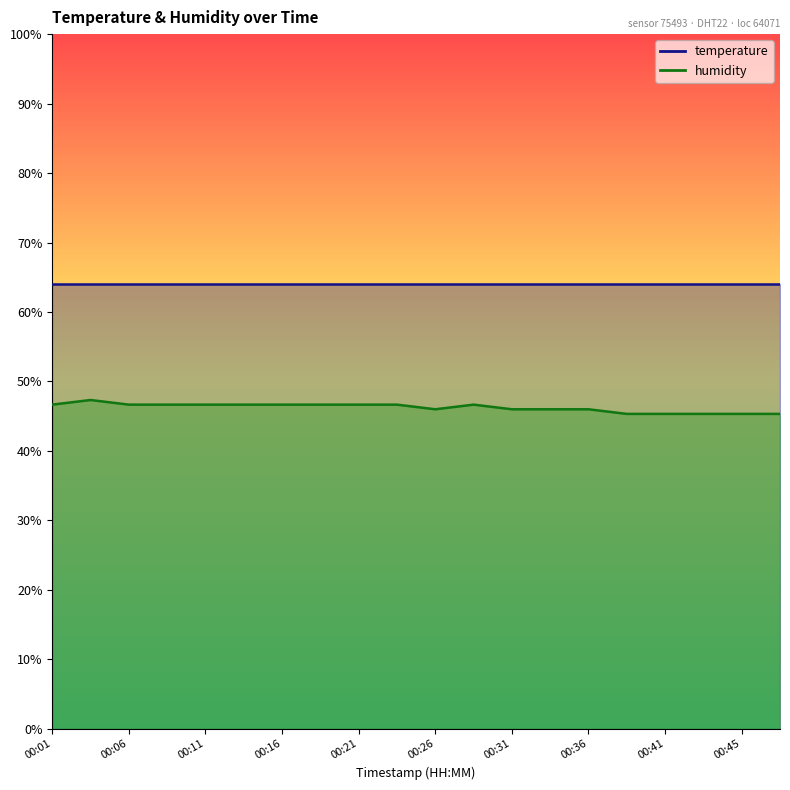

Which has a higher value, 00:09 or 00:45?

00:09